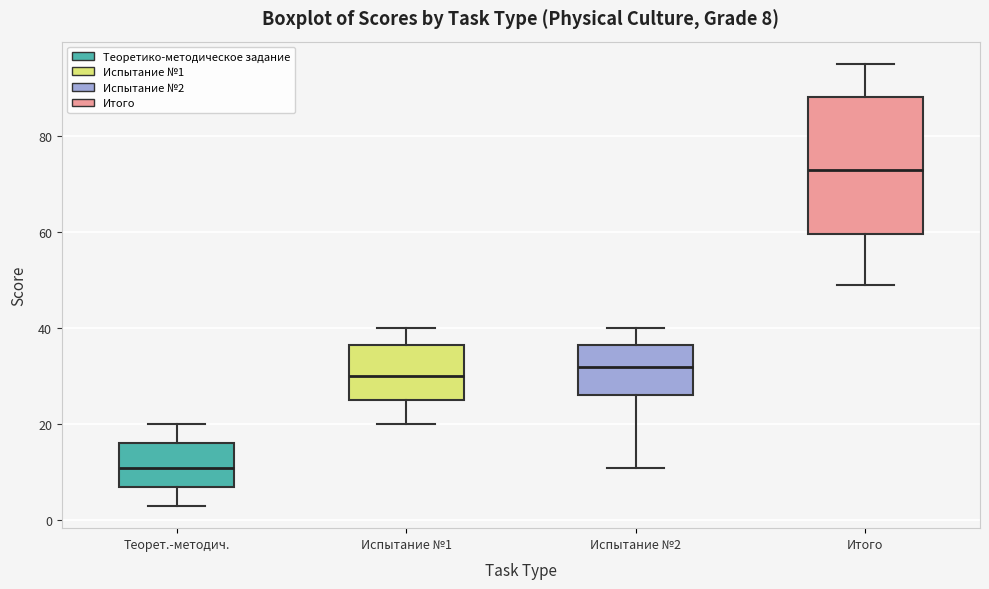

Comparing the boxes themselves (not the whiskers), which one is the tallest?

Итого